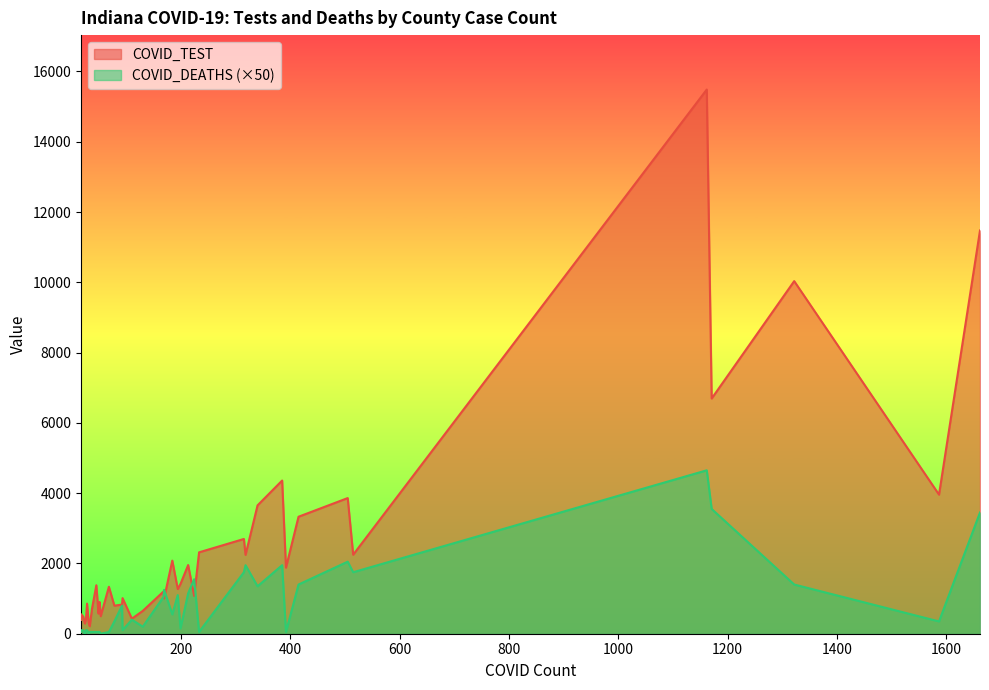

Rank the series by their maximum value, from highest to lowest.

COVID_TEST, COVID_DEATHS